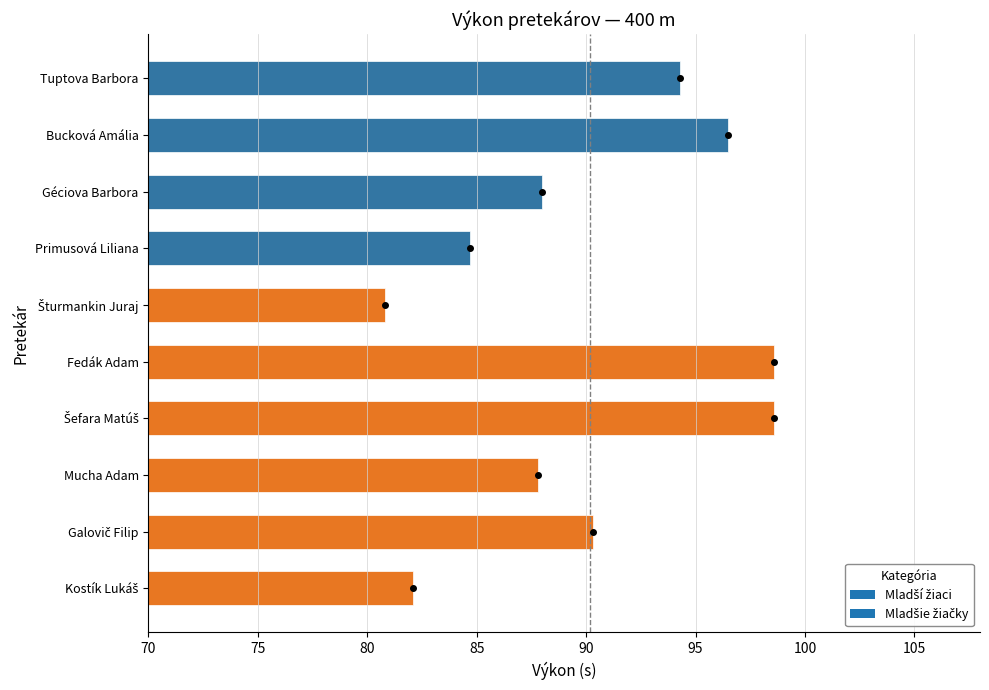

What is the minimum value shown in the chart?

80.8